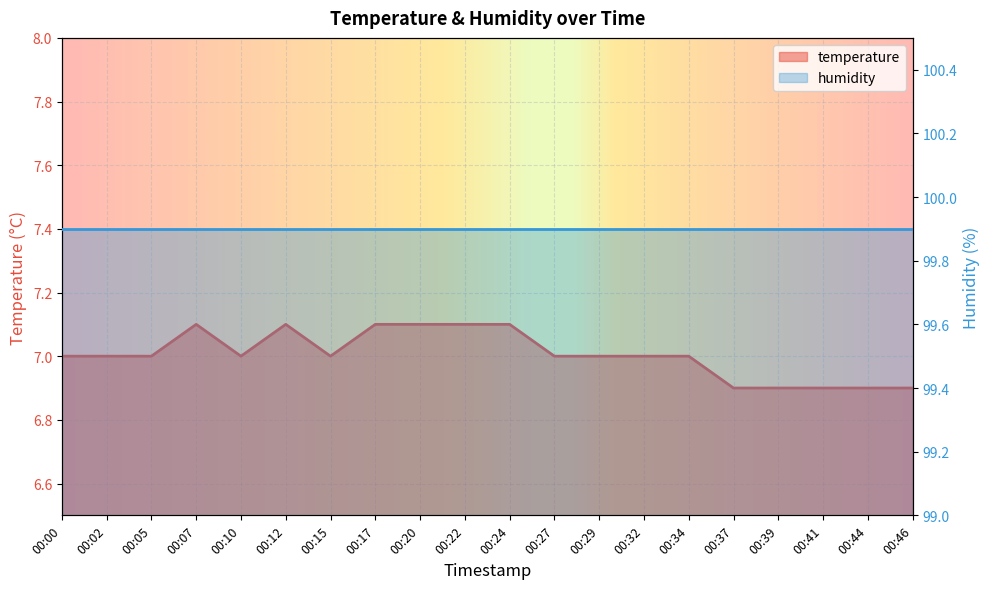

Count the values in the range 7 to 8.

15